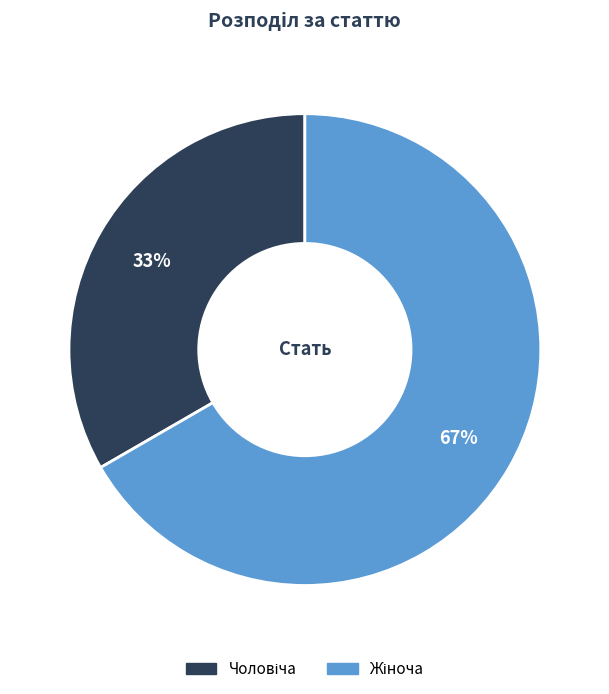

Count the number of slices in the pie.

2